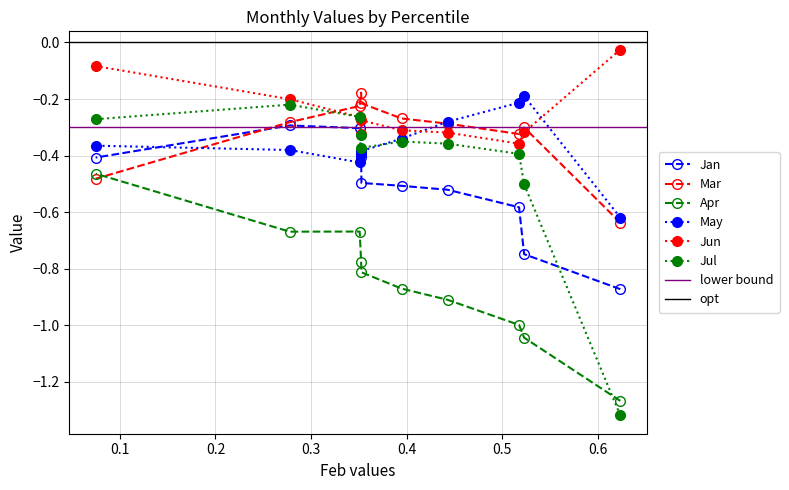

Which series has the largest range (max minus min)?

Jul